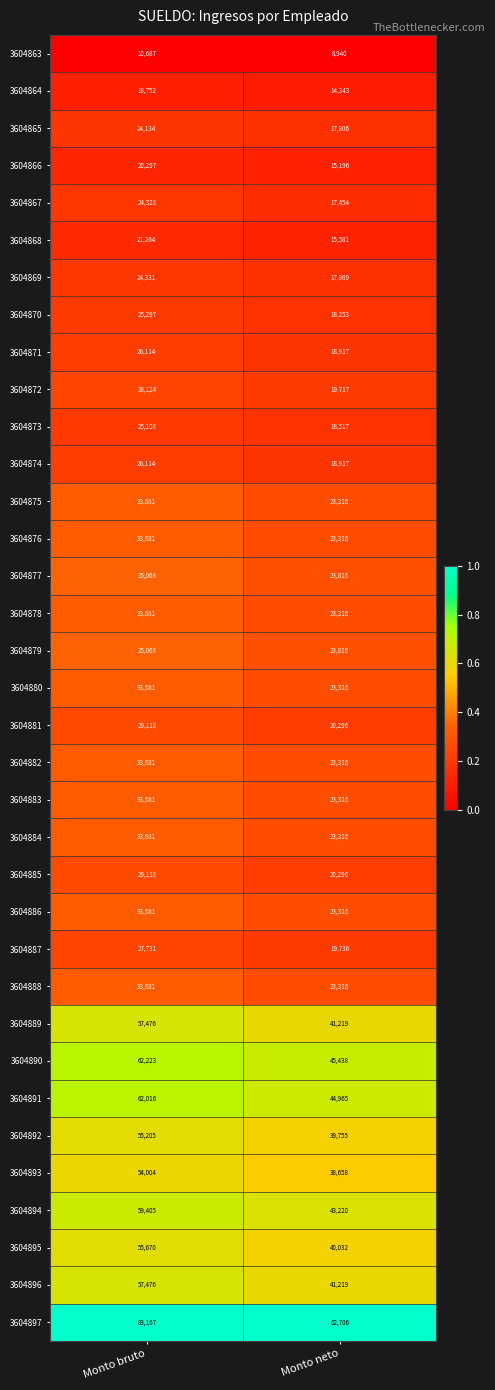

Read the 3604866 value at Monto bruto, to the nearest 50.

20300